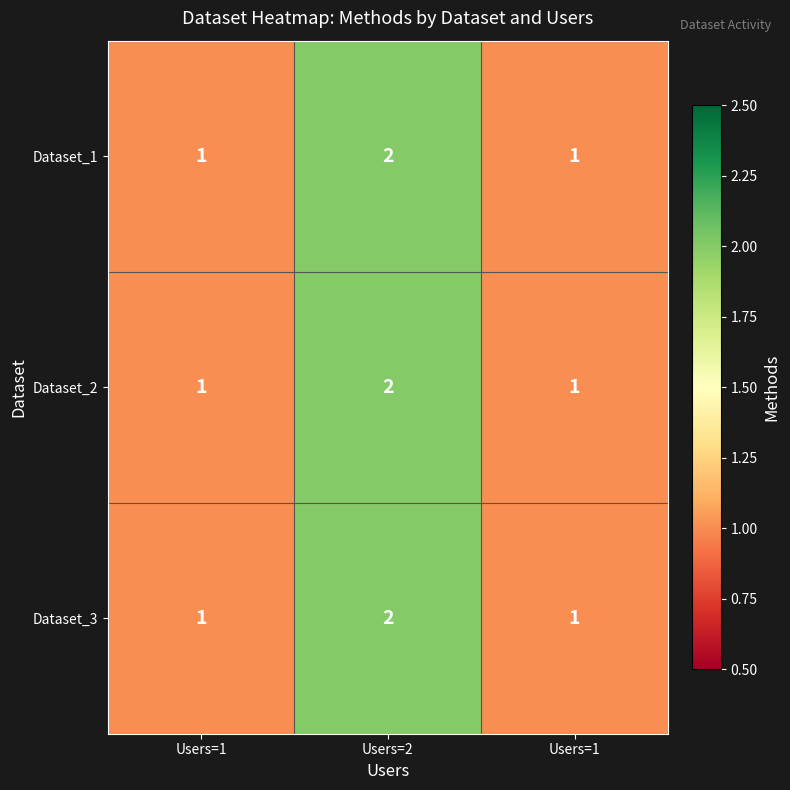

Which label corresponds to the largest value in the chart?

Users=2